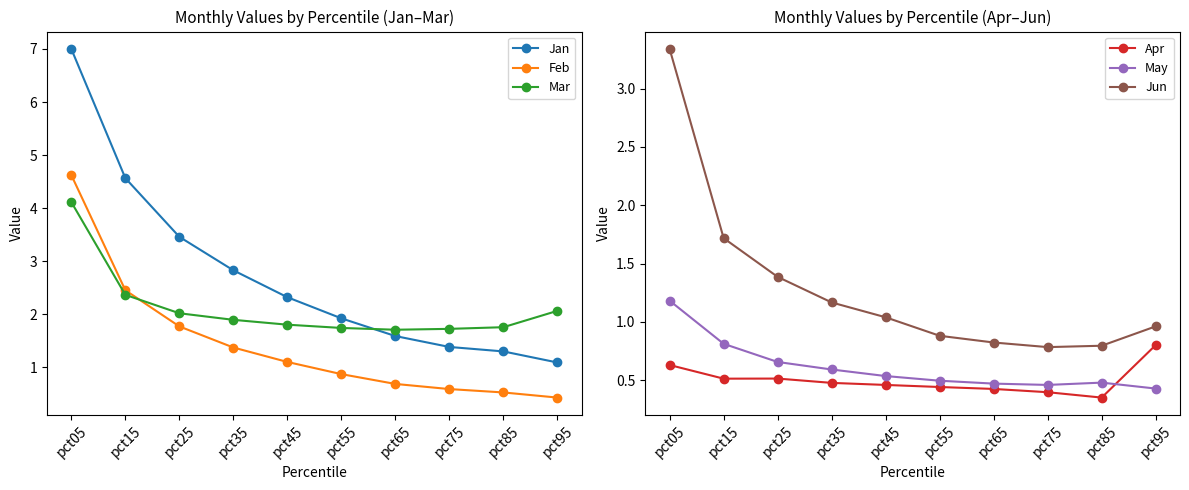

What value does the Apr series have at pct95?

0.8